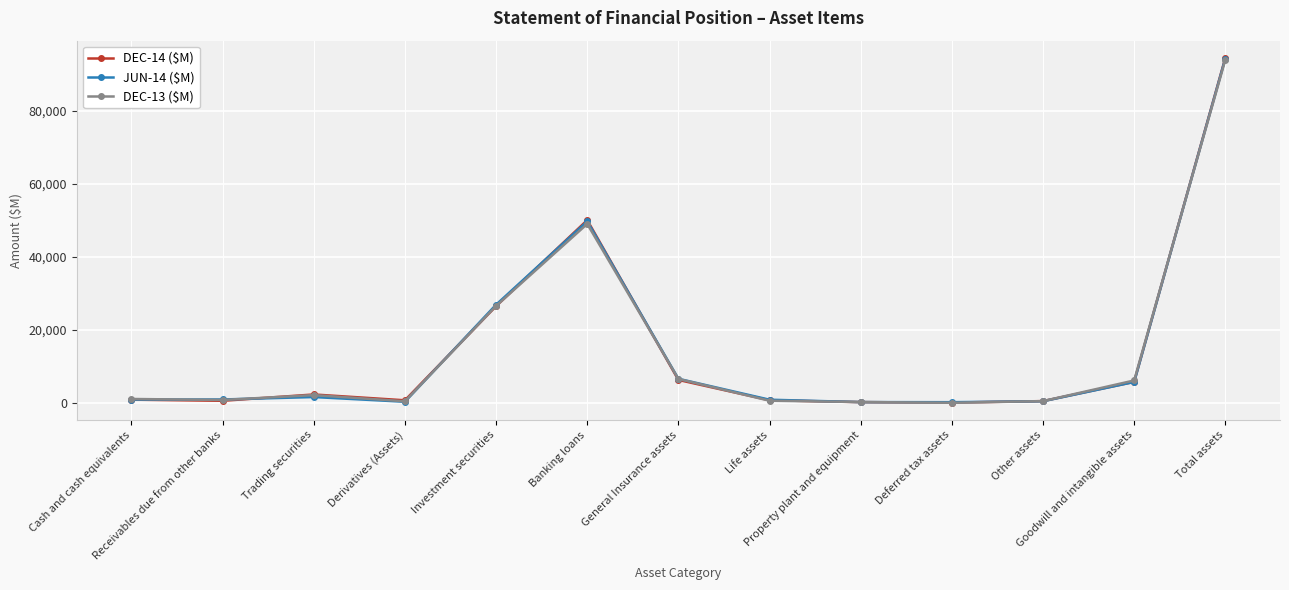

Is the value of DEC-13 ($M) at Total assets greater than the value of JUN-14 ($M) at Derivatives (Assets)?

Yes